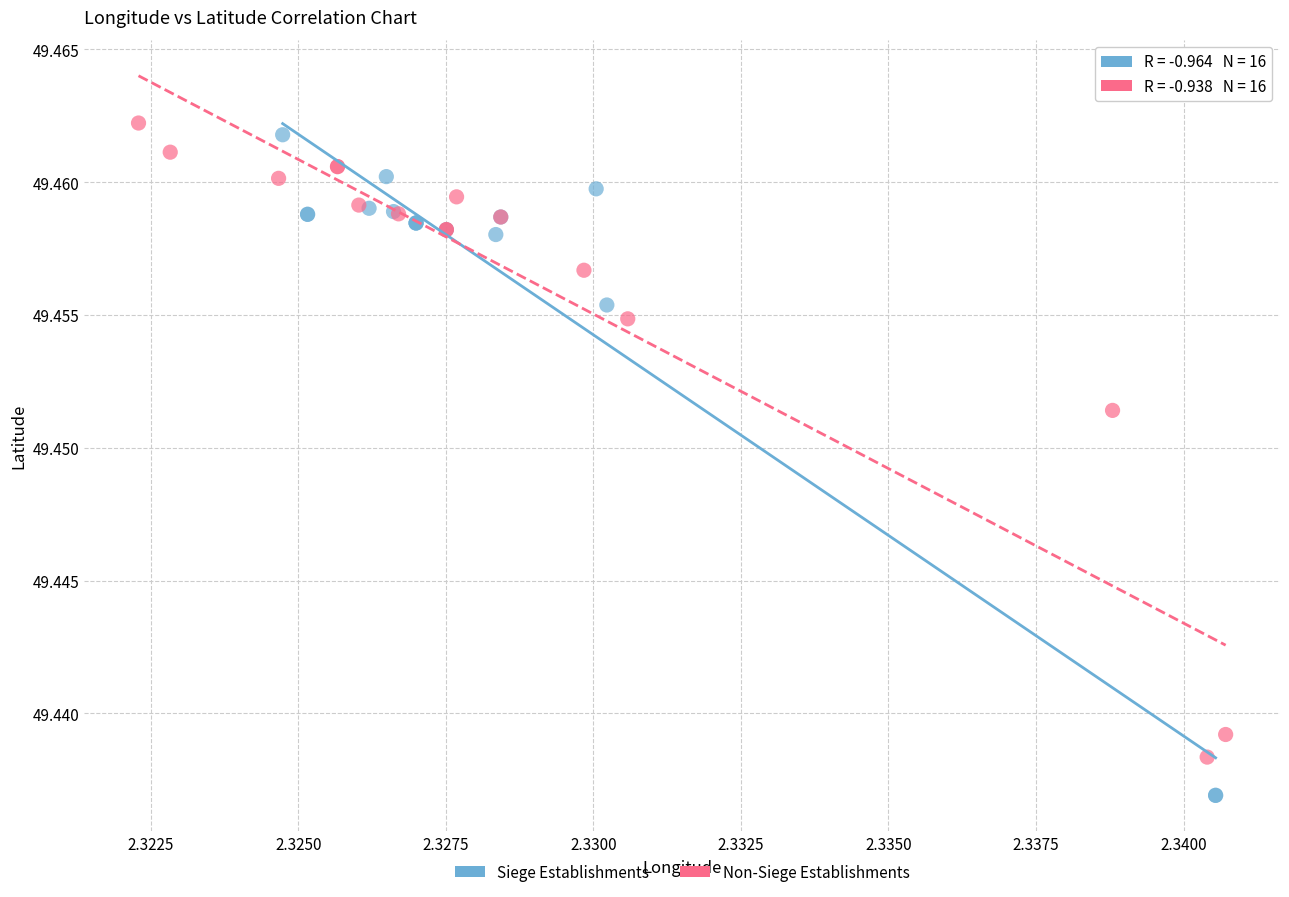

Which series has the largest Y range (max minus min)?

Siege Establishments